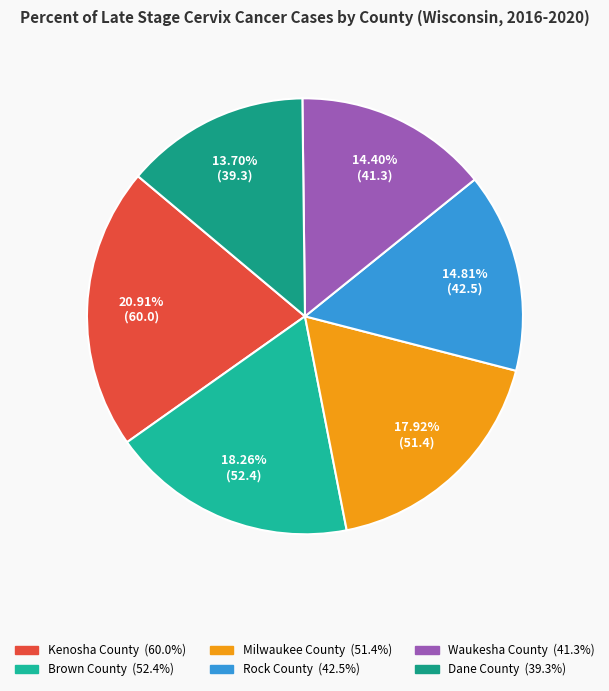

What is the largest slice in the pie chart?

Kenosha County